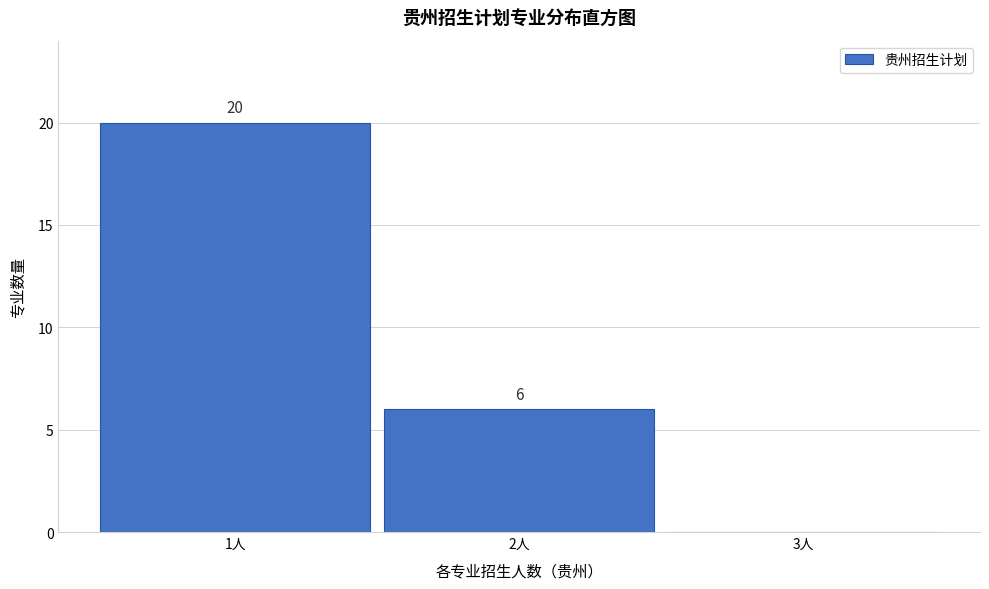

Over which range of the x-axis is the bar tallest?

0.5 to 1.5